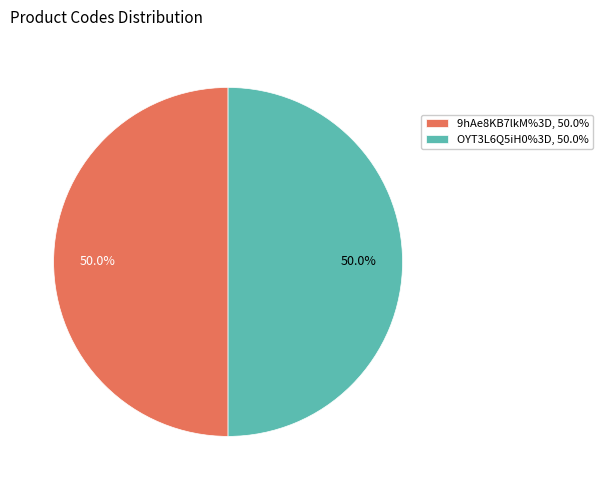

How much of the chart is everything except OYT3L6Q5iH0%3D, 50.0%?

50.0%